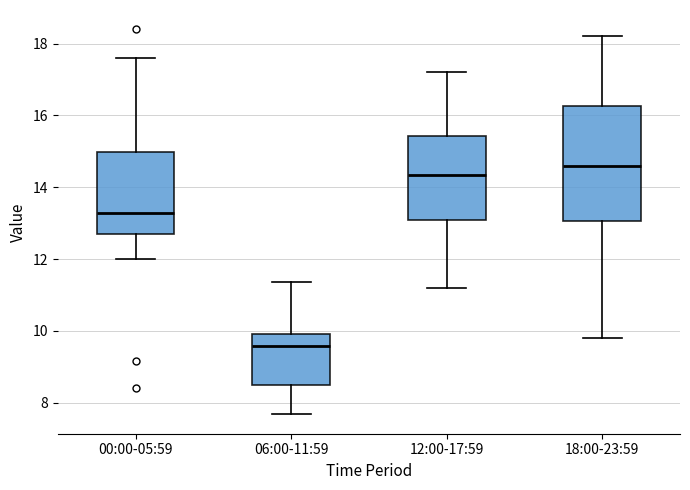

Reading left to right, read every box against the y-axis: the position of its median line, the range the box covers, and the ends of its whiskers. The values are not printed on the chart, so give them approximately, as read against the axis.

00:00-05:59: median 13.2, box 12.6 to 15.0, whiskers 12.0 to 17.6
06:00-11:59: median 9.6, box 8.4 to 10.0, whiskers 7.6 to 11.4
12:00-17:59: median 14.4, box 13.2 to 15.4, whiskers 11.2 to 17.2
18:00-23:59: median 14.6, box 13.0 to 16.2, whiskers 9.8 to 18.2